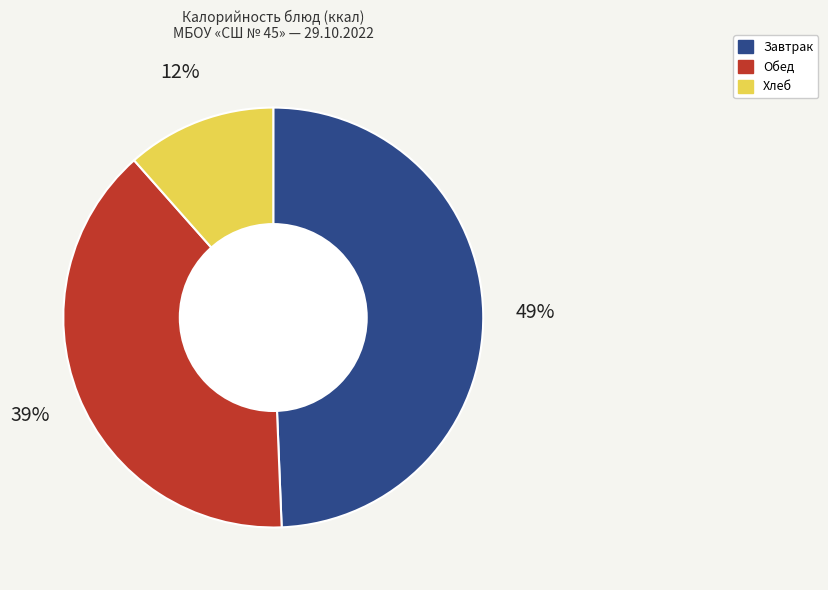

Is there any slice that represents more than half of the pie?

No